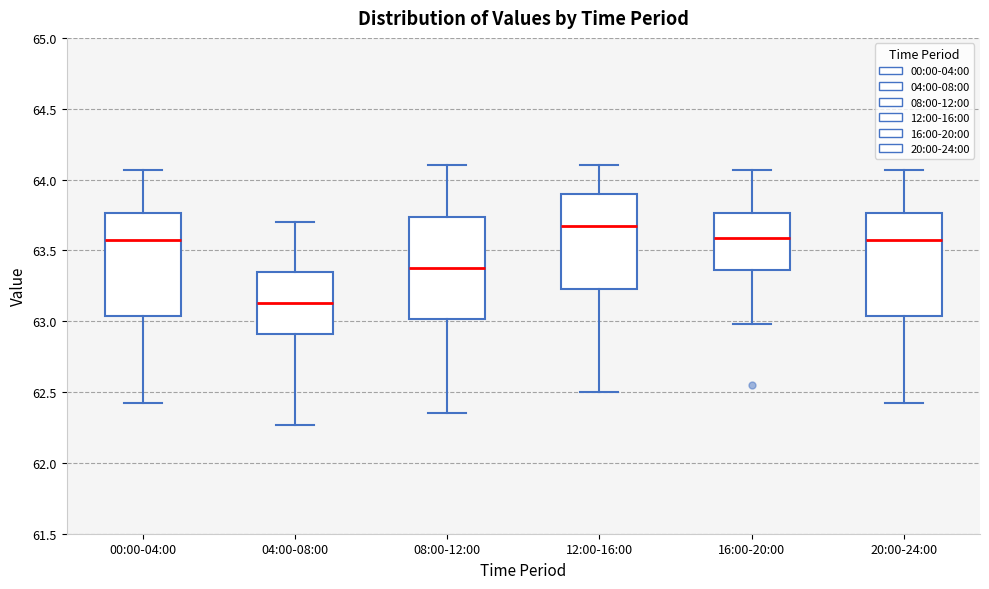

Where is the upper edge of the box for 04:00-08:00 on the y-axis? The values are not printed on the chart, so give them approximately, as read against the axis.

63.35